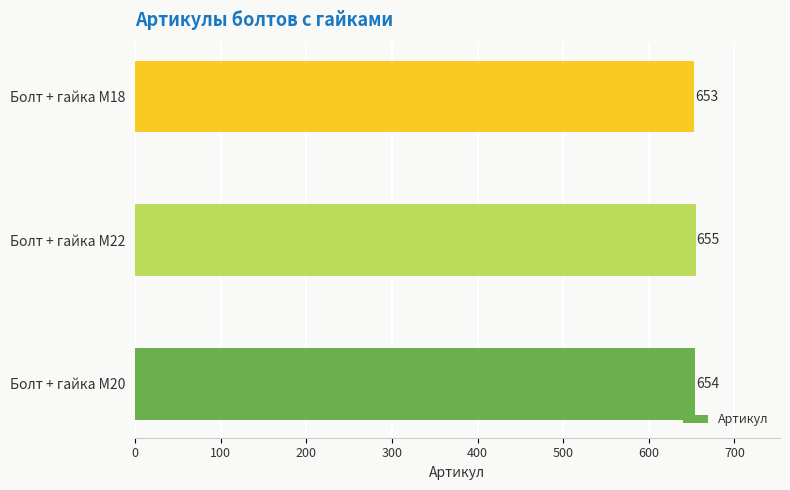

What value does the data have at Болт + гайка M22?

655